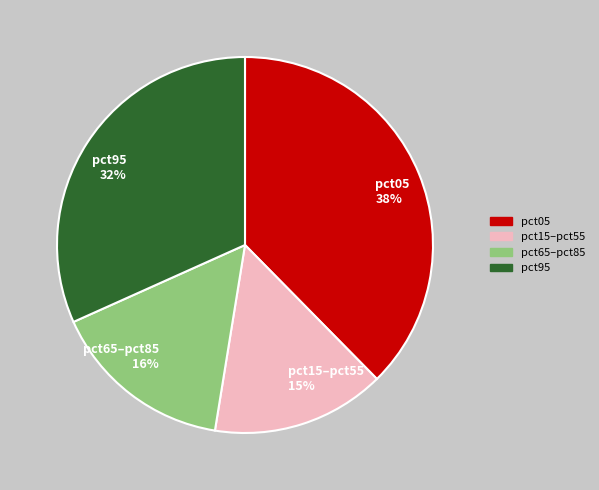

True or false: pct95 accounts for 6% of the total.

False